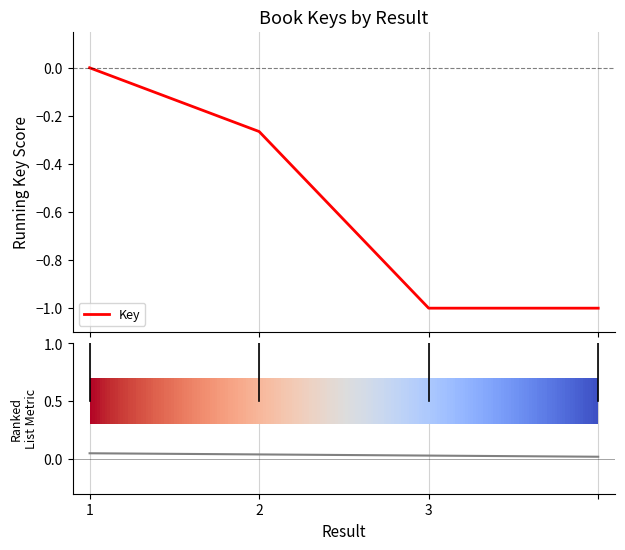

Count the Metric values in the range 0 to 1.

4